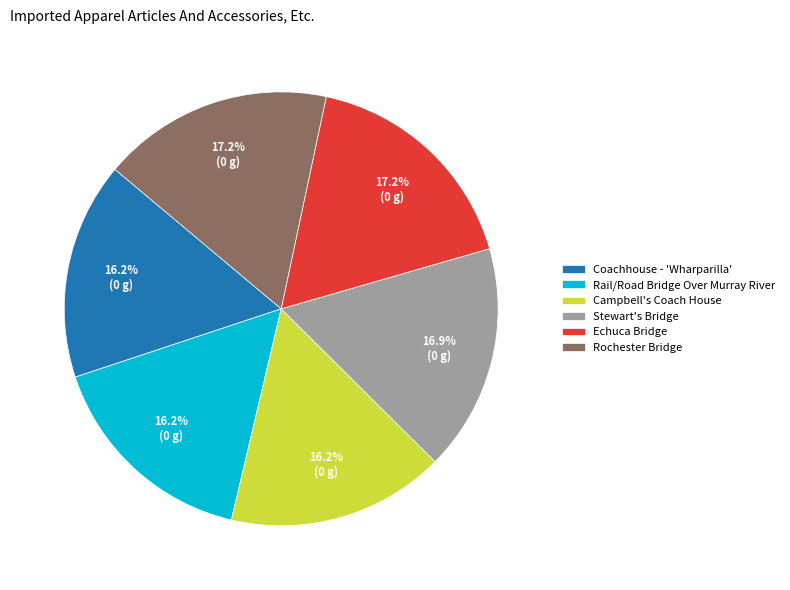

What percentage is the Rochester Bridge slice, to the nearest percent?

17%